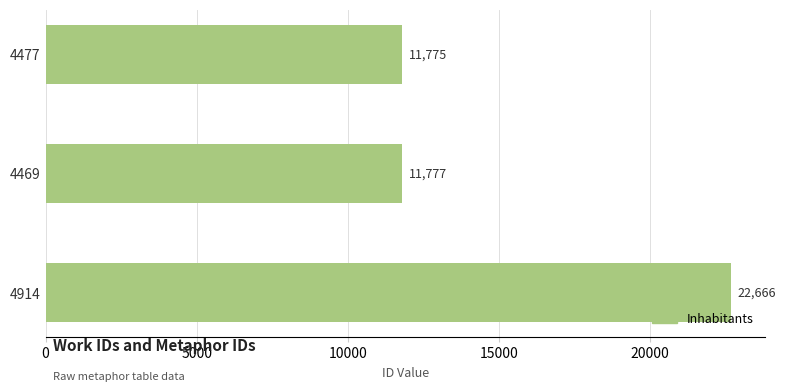

Approximately how many times larger is the value at 4477 compared to 4914?

0.5